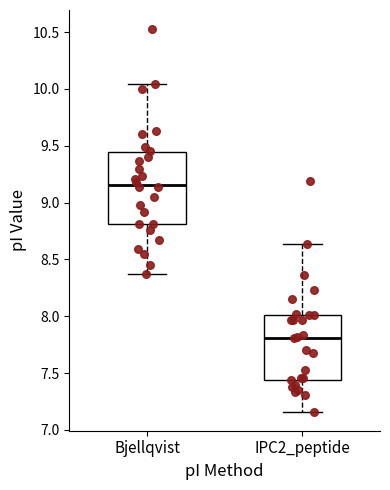

Where is the lower edge of the box for IPC2_peptide on the y-axis? The values are not printed on the chart, so give them approximately, as read against the axis.

7.45